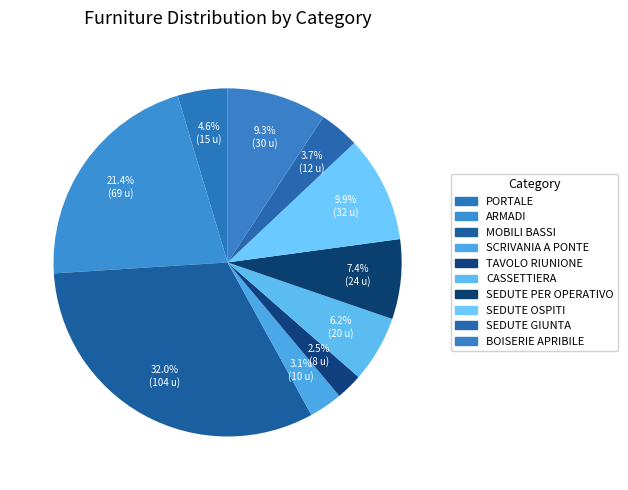

How many segments does this pie chart have?

10